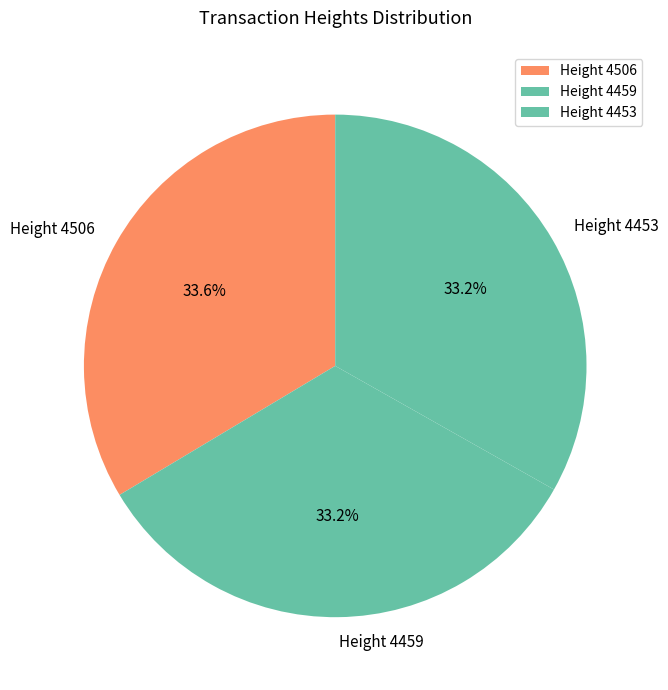

The Height 4459 slice represents 24% of the pie. True or false?

False